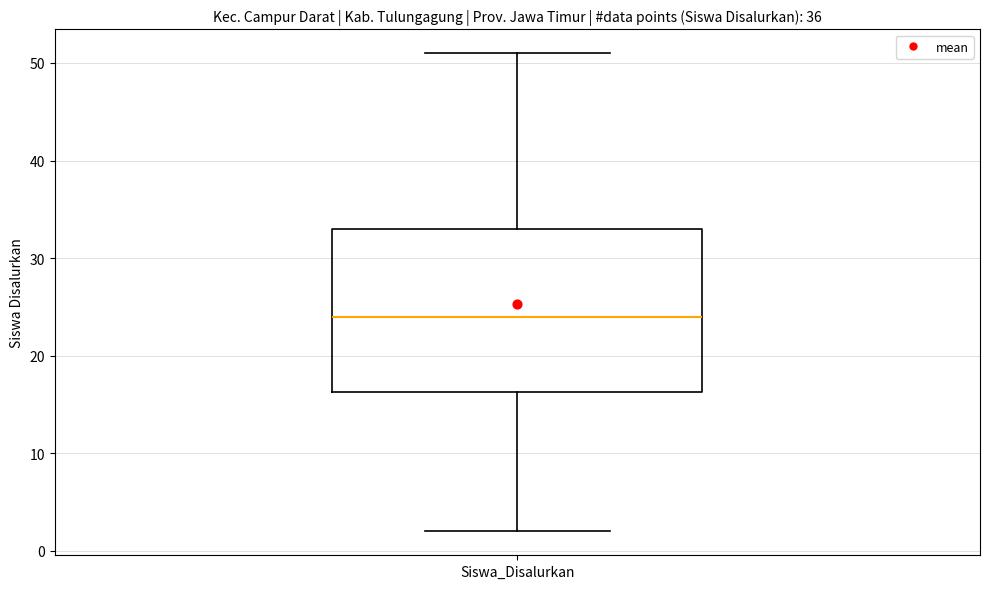

Where is the upper edge of the box for Siswa_Disalurkan on the y-axis? The values are not printed on the chart, so give them approximately, as read against the axis.

33